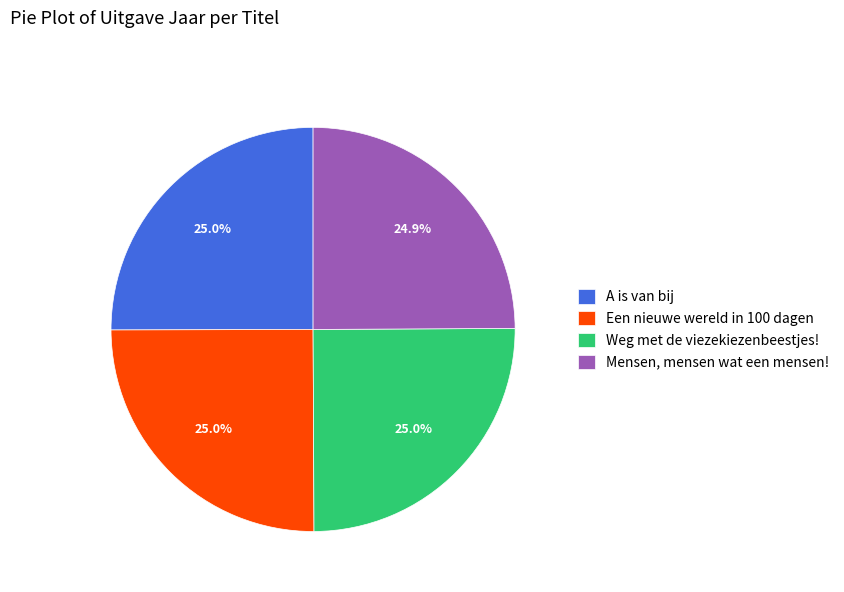

What portion of the pie excludes Weg met de viezekiezenbeestjes!?

75.0%